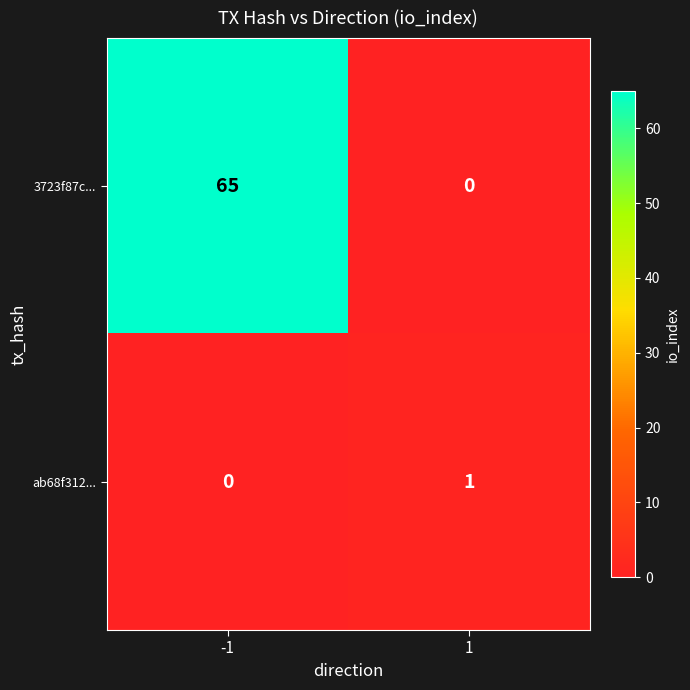

What is the total value across all series at 1?

1